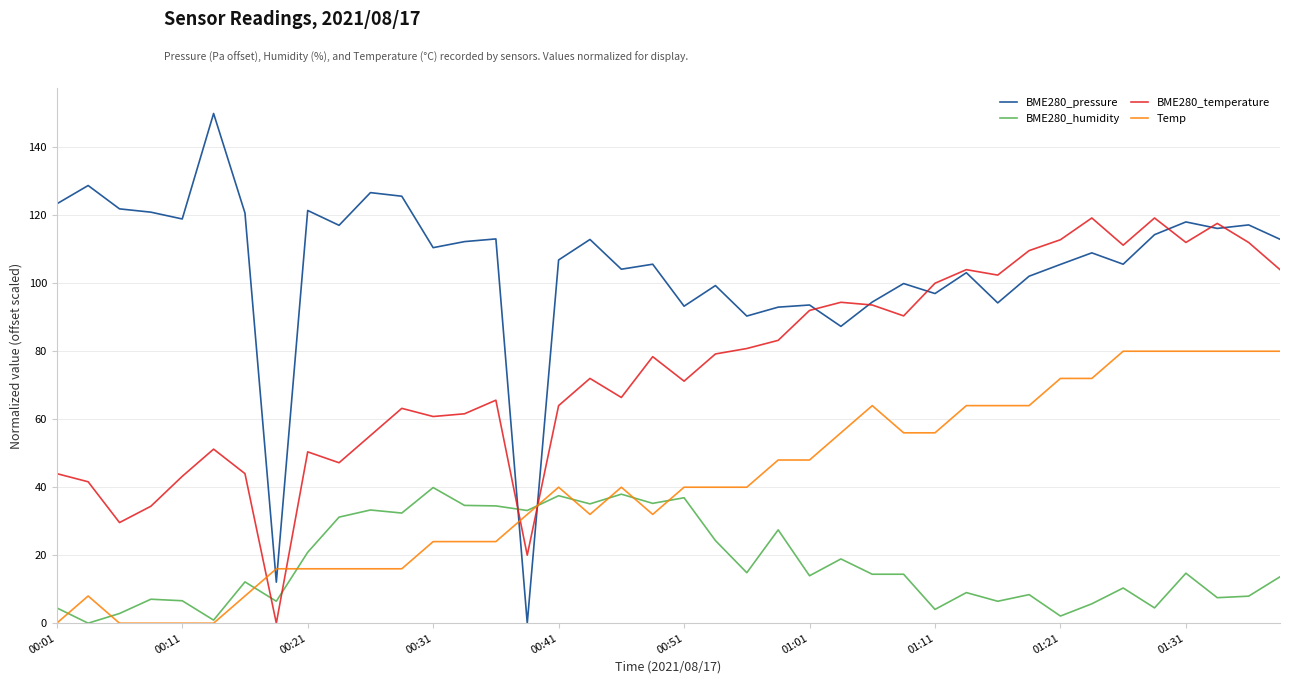

Which series ends up on top after the final intersection of Temp and BME280_temperature?

BME280_temperature